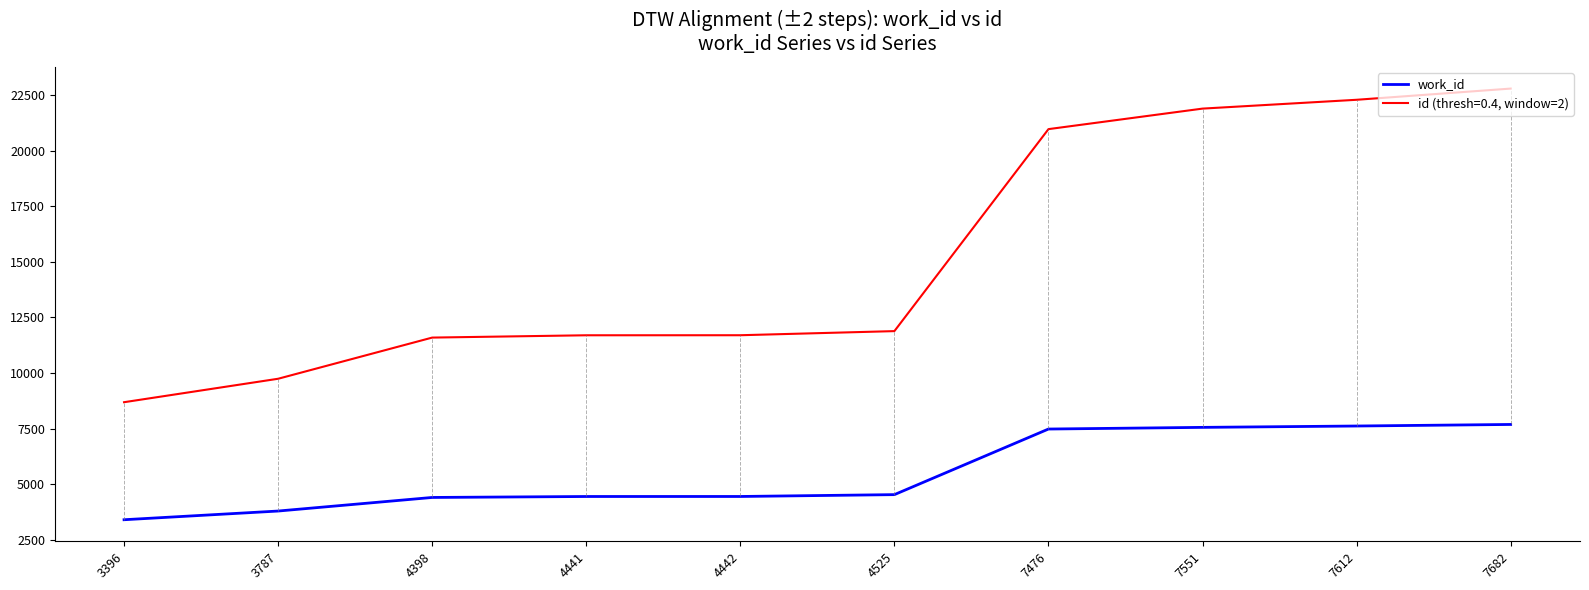

At which category does the chart reach its peak across all series?

7682